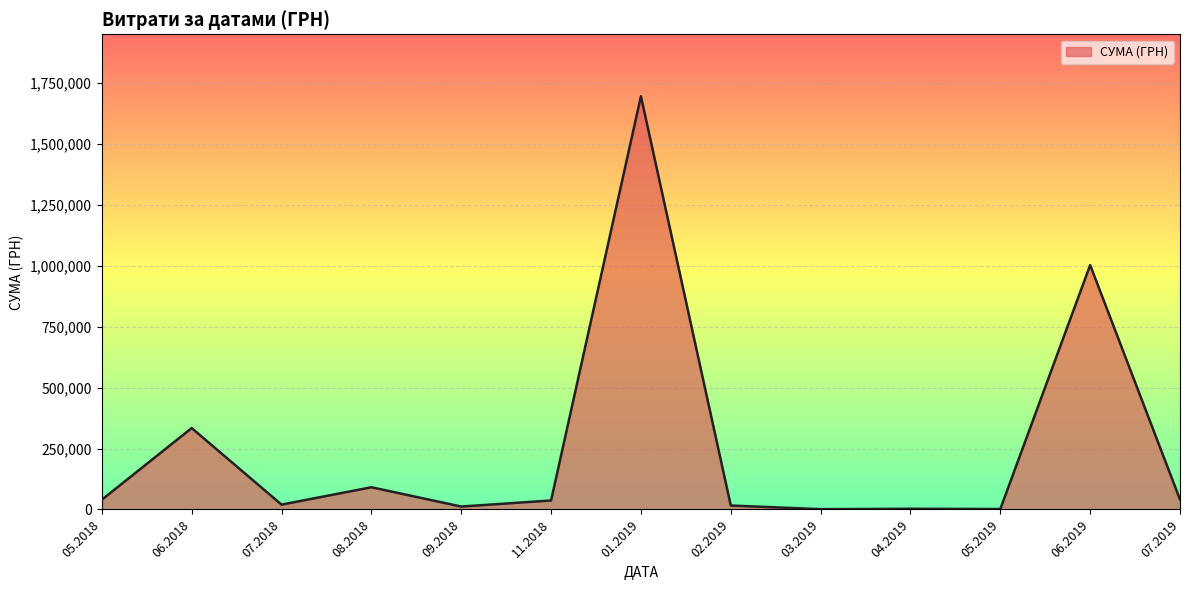

At which category does the data reach its first local peak?

06.2018